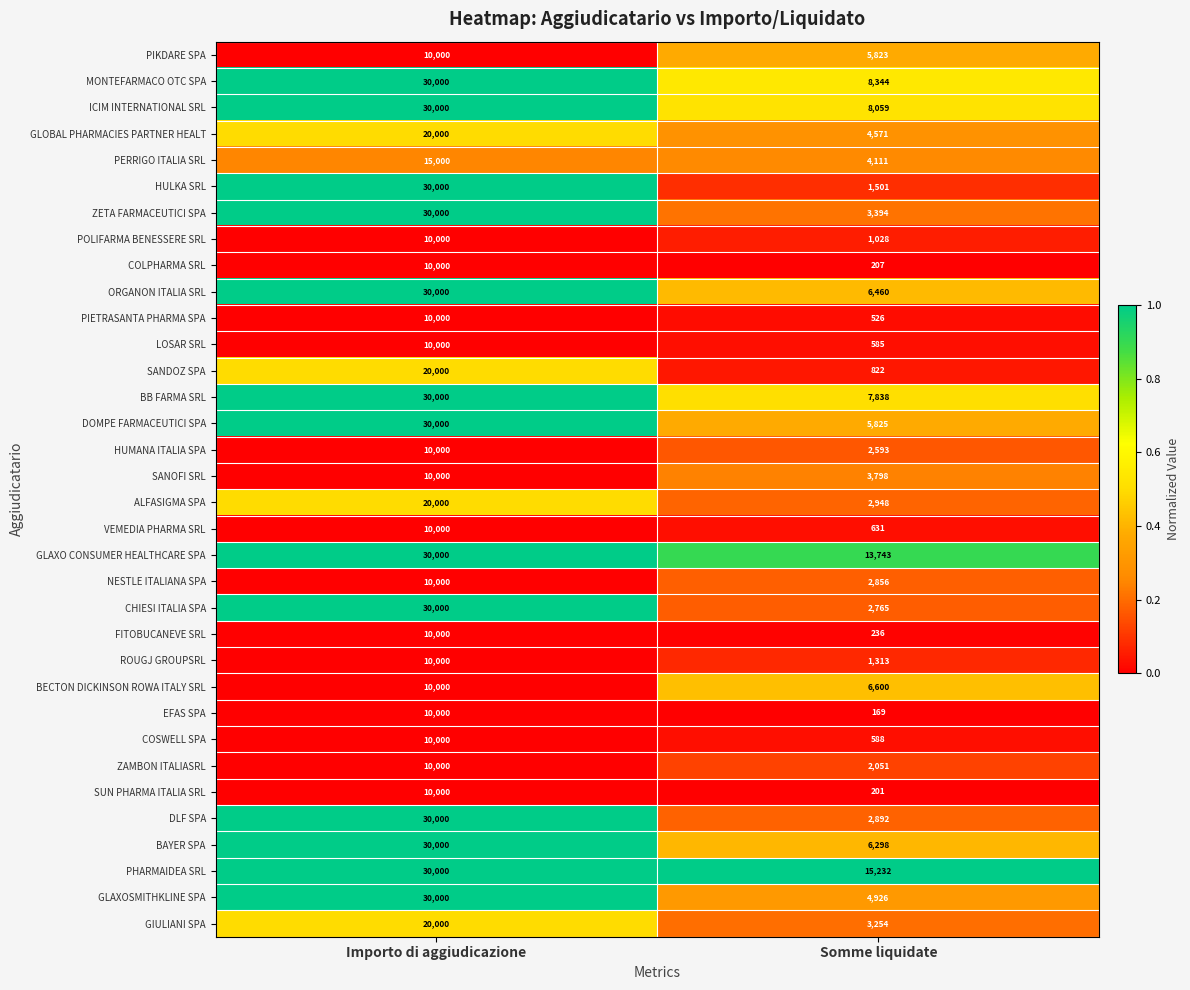

What is the maximum value shown in the chart?

30000